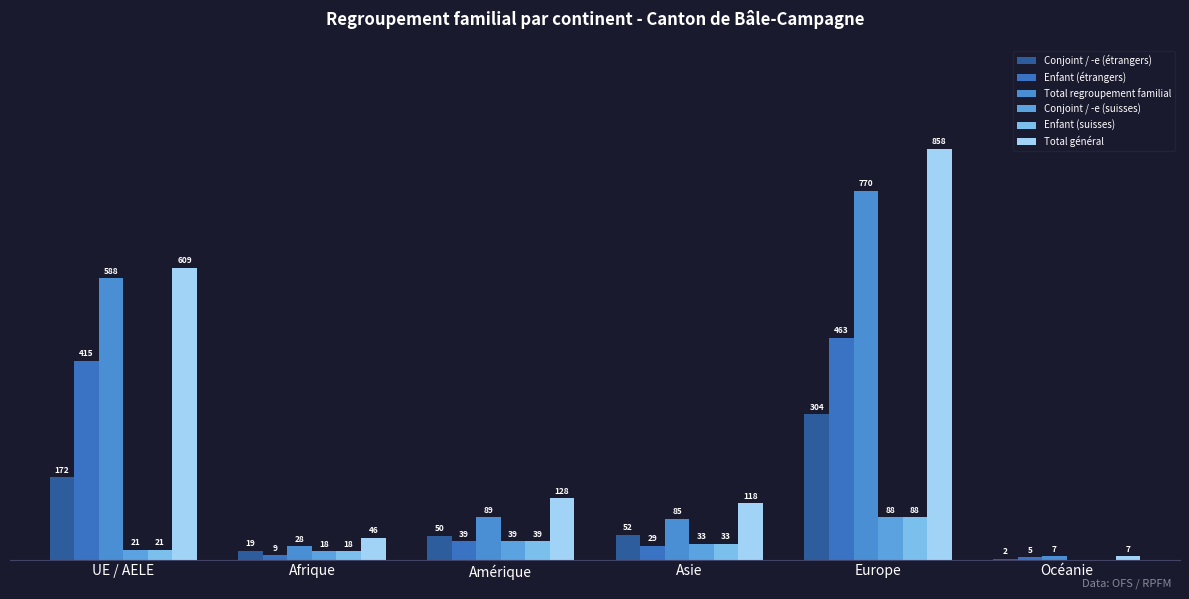

What is the highest value of the Enfant (suisses) series?

88